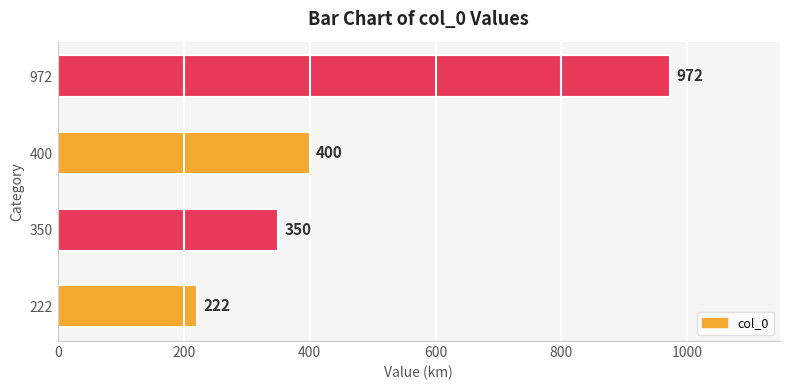

What is the maximum value shown in the chart?

972